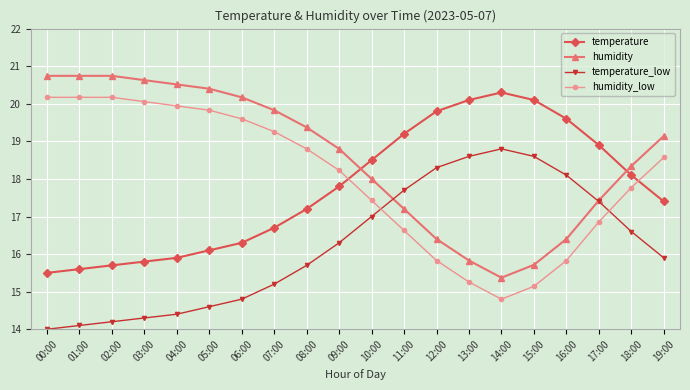

At which label does humidity reach its minimum?

14:00